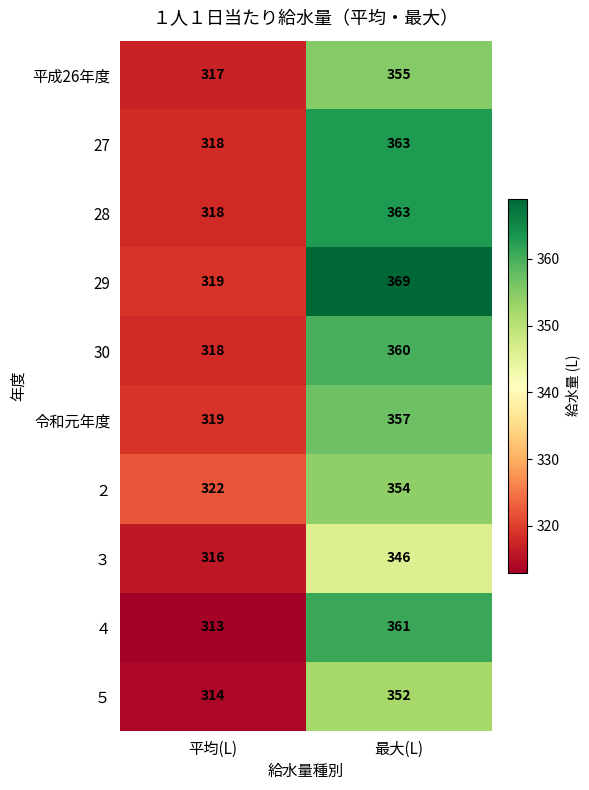

Reading left to right, transcribe all the data shown in this chart.

平成26年度: 317	355
27: 318	363
28: 318	363
29: 319	369
30: 318	360
令和元年度: 319	357
２: 322	354
３: 316	346
４: 313	361
５: 314	352